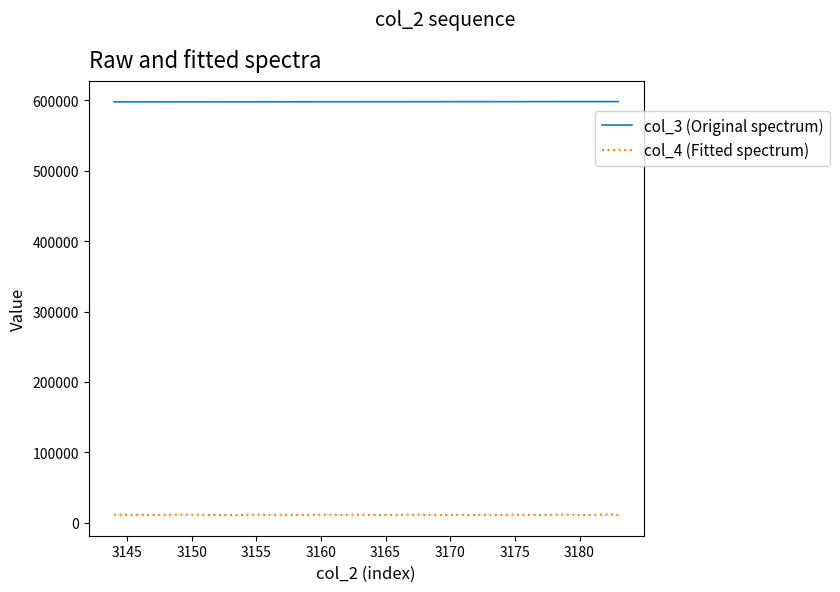

What is the lowest value of the col_3 (Original spectrum) series?

598037